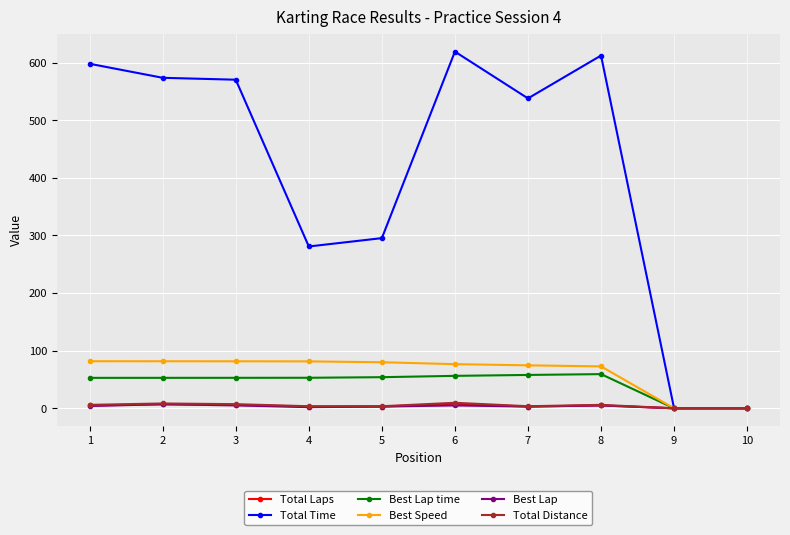

Which series has the widest spread of values?

Total Time